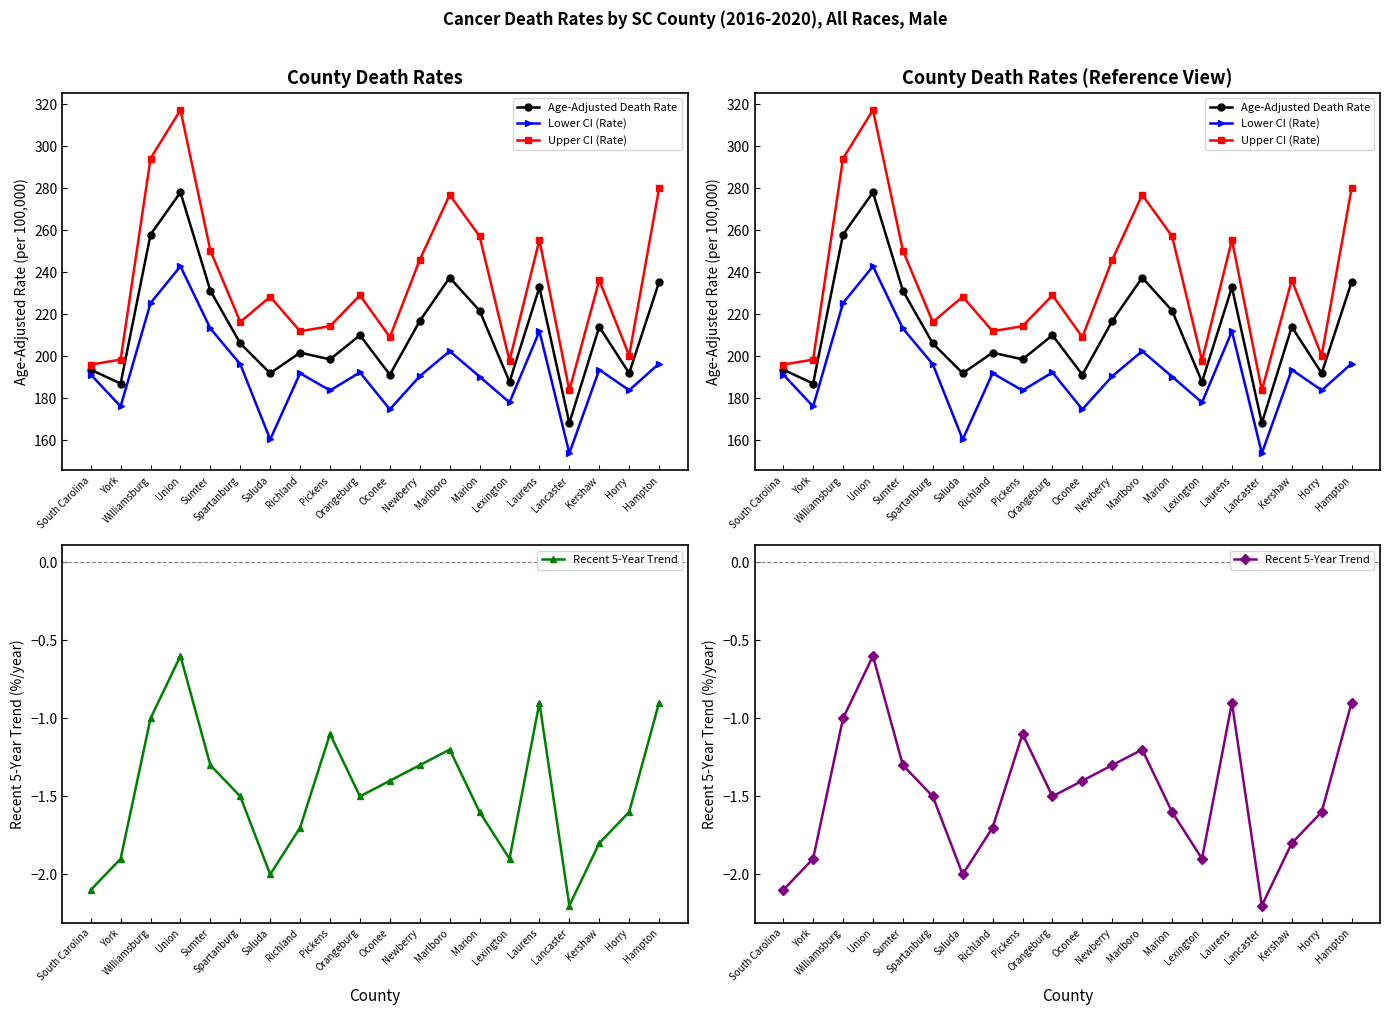

Which series has the largest range (max minus min)?

Upper CI (Rate)